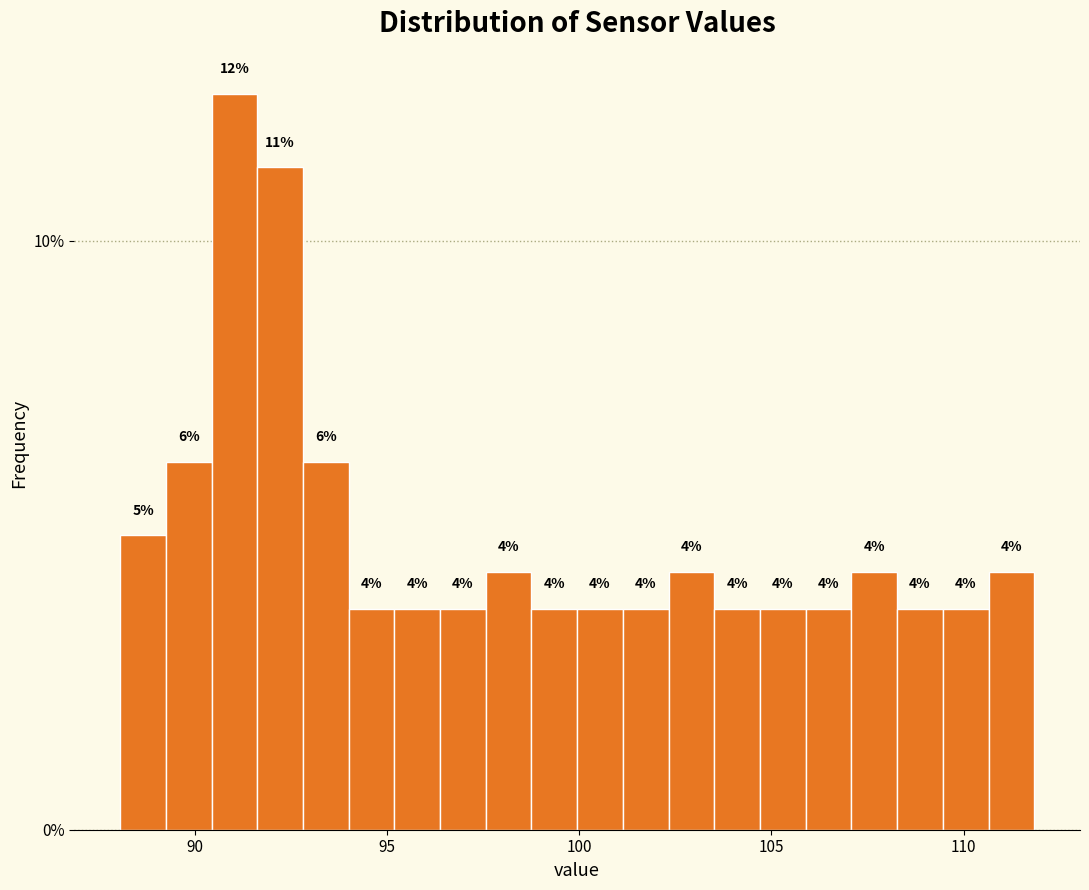

Read against the x-axis, roughly where is the centre of the tallest bar?

91.0